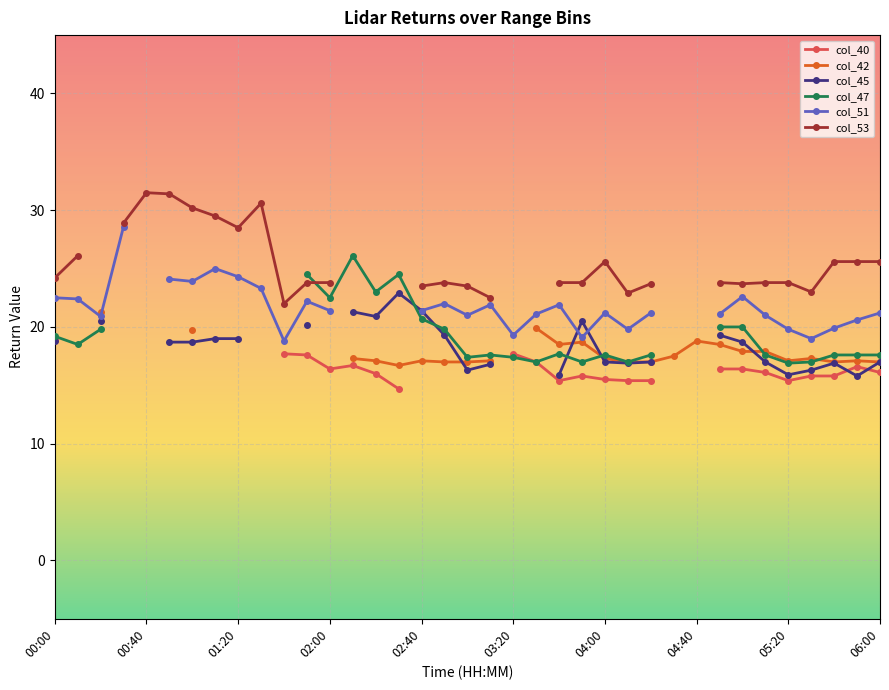

Is it true that col_51 equals 19.9 at 34?

True